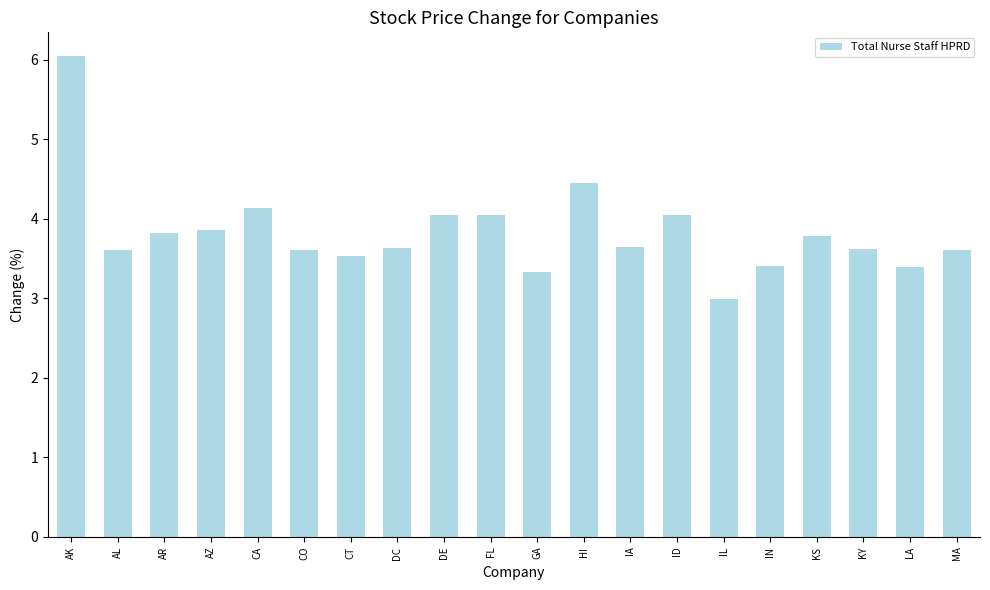

The value at AK is 10.4. True or false?

False